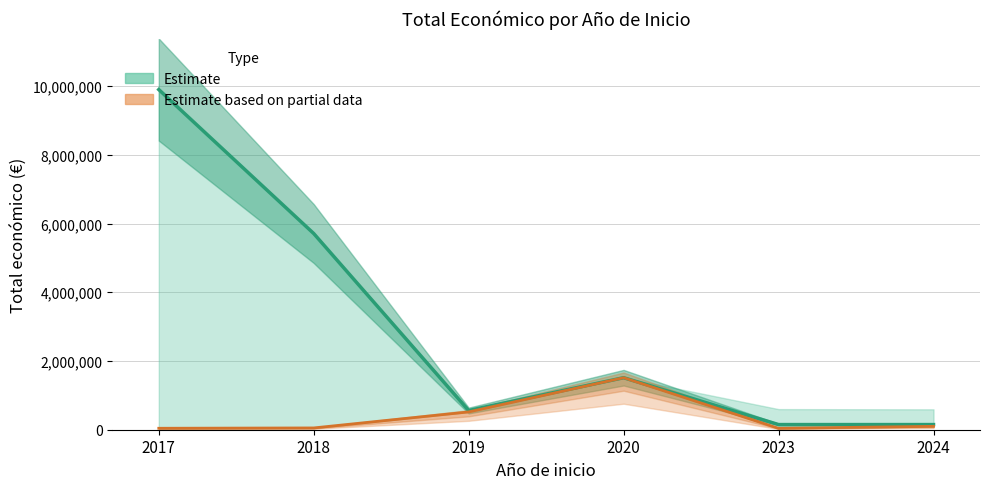

Reading right to left, transcribe all the data shown in this chart.

Total económico (center): 2024=150000	2023=150000	2020=1513726	2019=559047	2018=5710096	2017=9900193
Estimate based on partial data: 2024=98920	2023=40876	2020=1513726	2019=518127	2018=52055	2017=42072